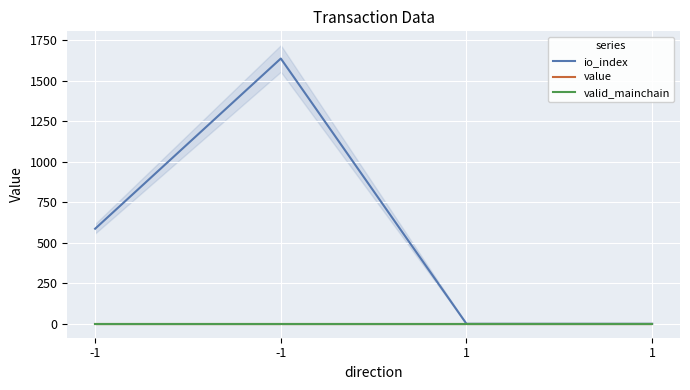

True or false: valid_mainchain has a value of 1.6 at -1.

False